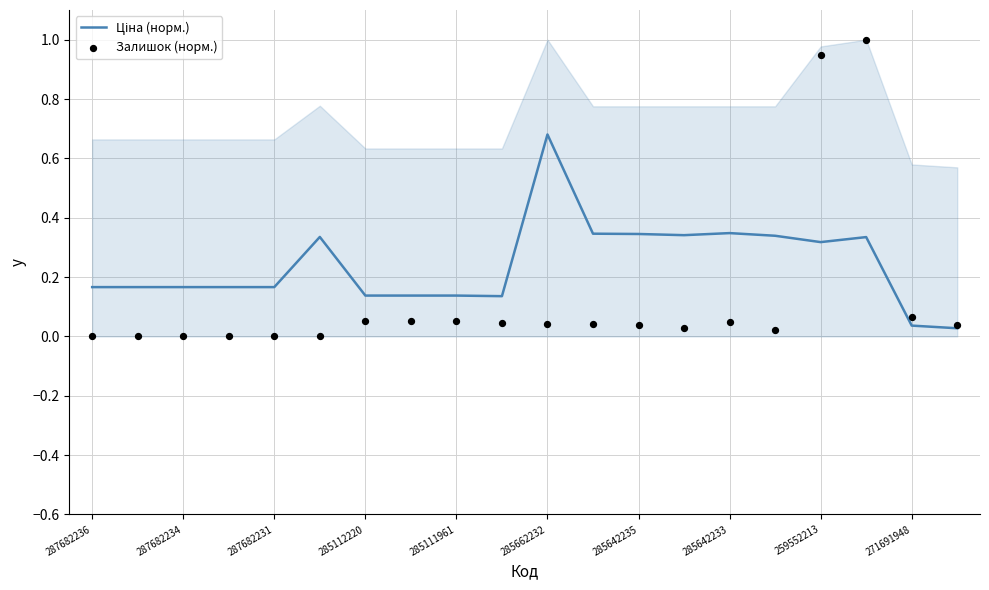

What is the total value across all series at 15?

0.4